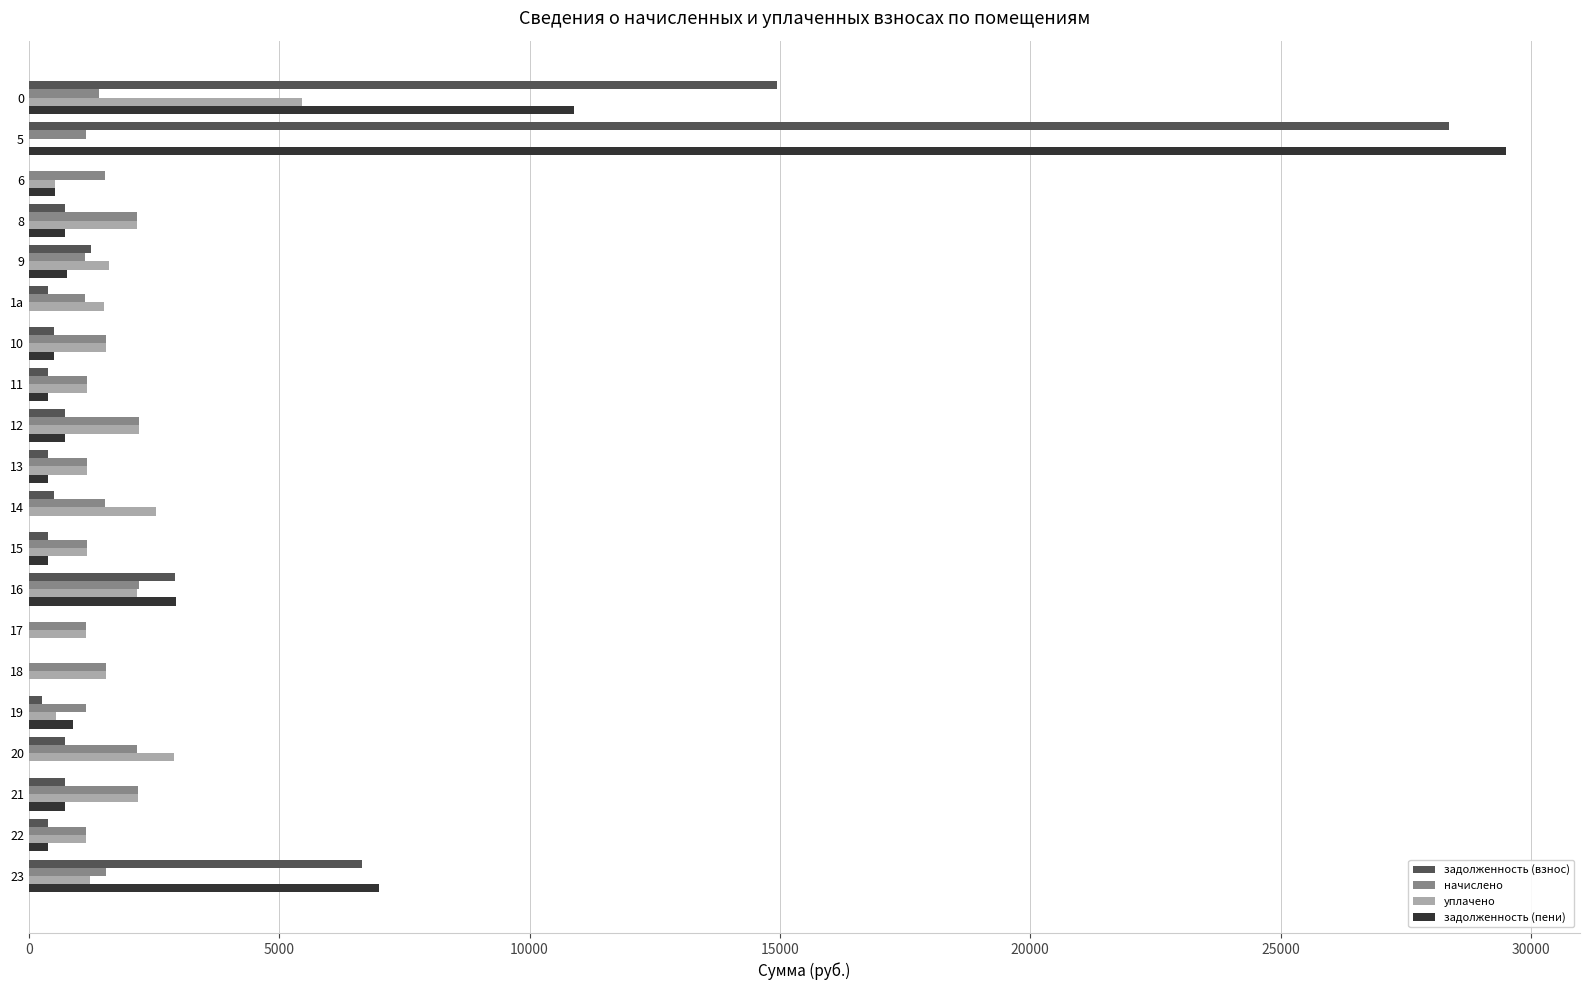

What is the highest value of the уплачено series?

5451.2